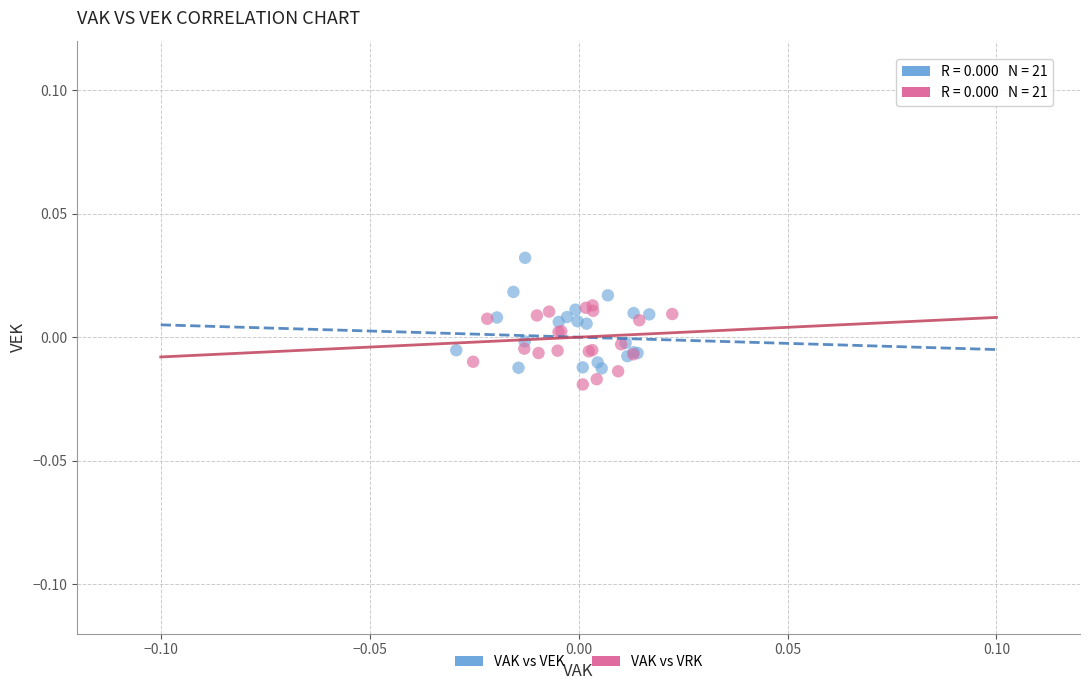

Which series has the largest Y range (max minus min)?

VAK vs VEK